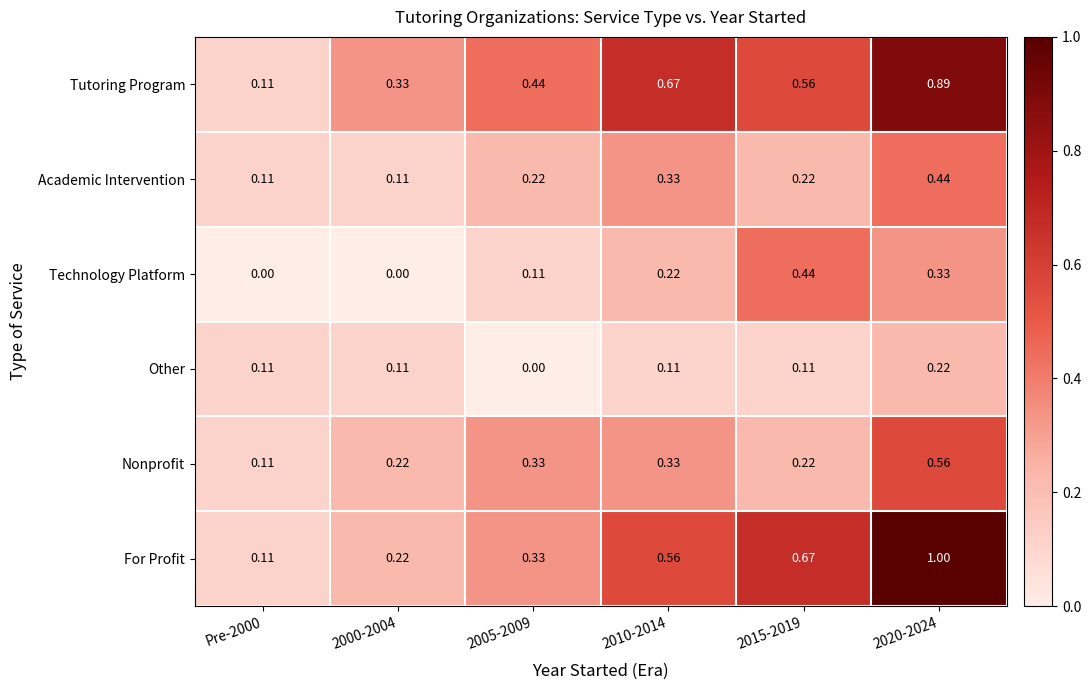

Which series has the widest spread of values?

For Profit